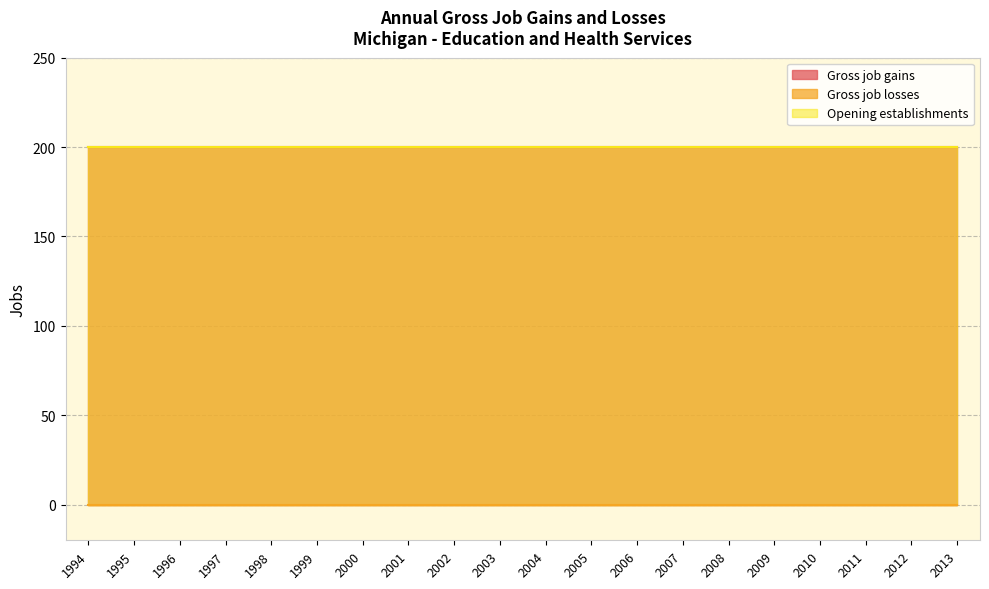

Which series has the widest spread of values?

Gross job gains